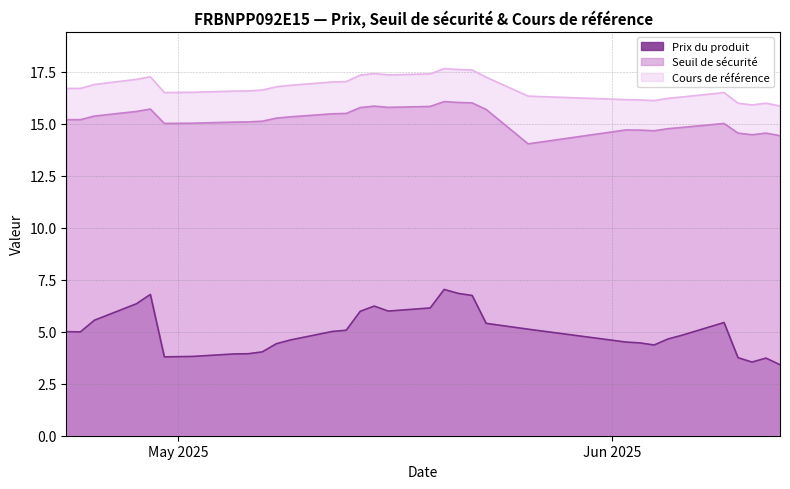

Is it true that Cours de référence equals 16.8 at 2025-05-09?

True